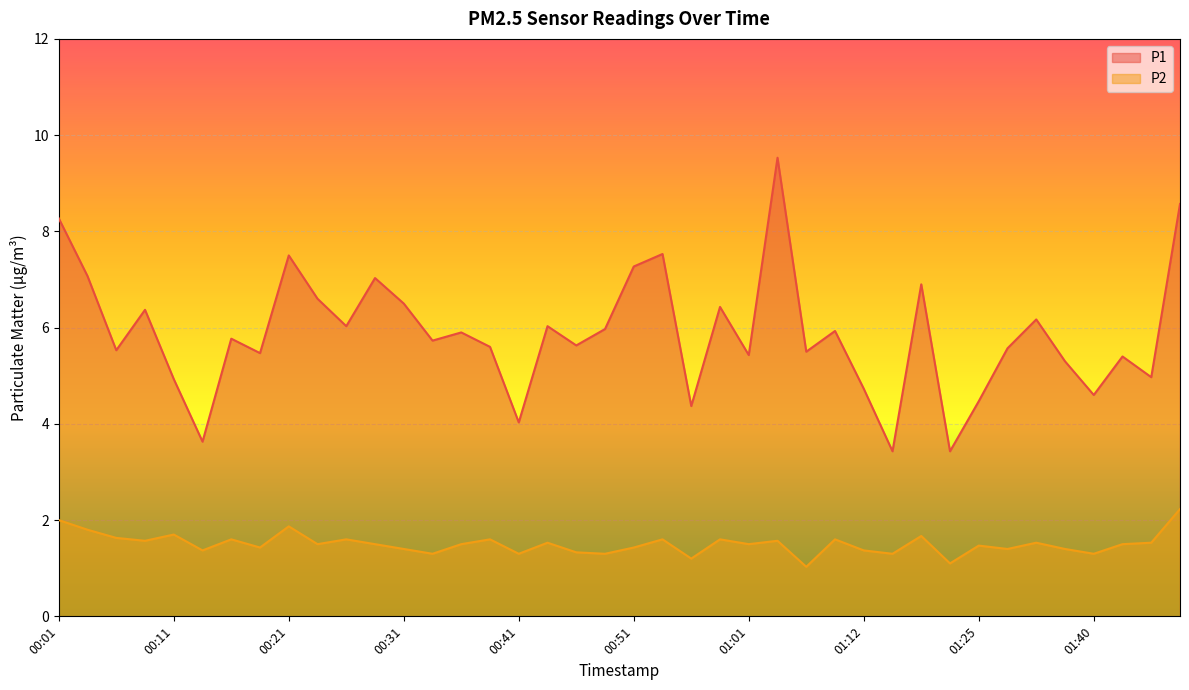

At how many categories does at least one series exceed 8?

3